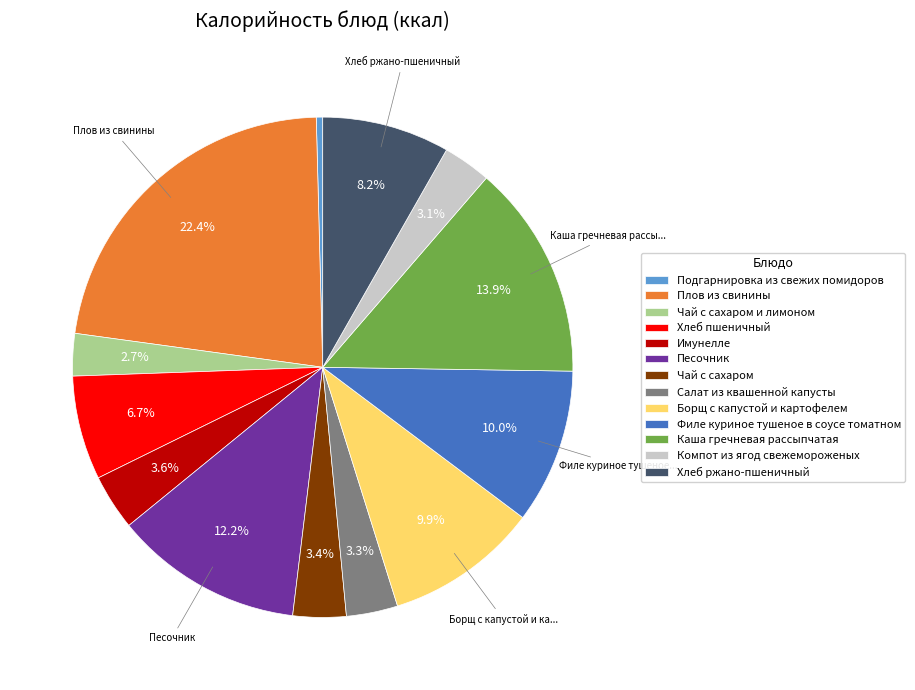

Is it true that Компот из ягод свежемороженых is 3% of the pie?

True